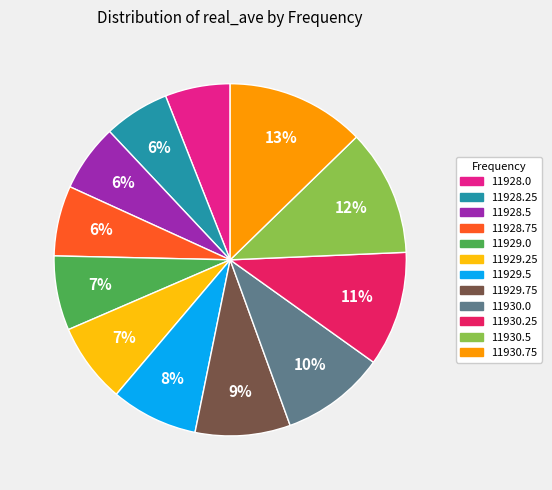

Which category has the biggest portion of the pie?

11930.75